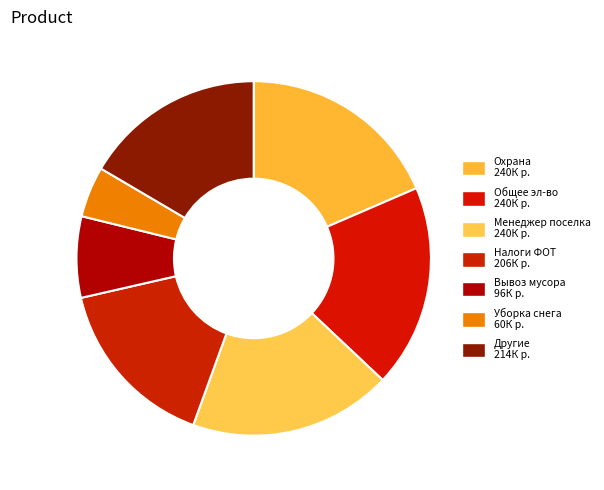

How many segments does this pie chart have?

7